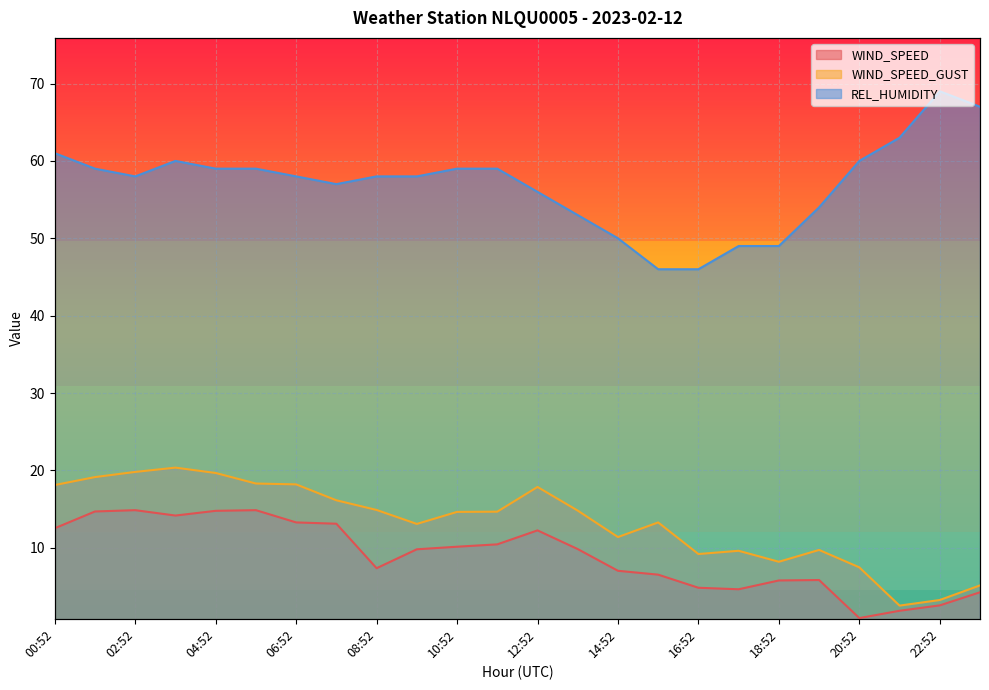

Which category has the highest value in the WIND_SPEED_GUST series?

03:52